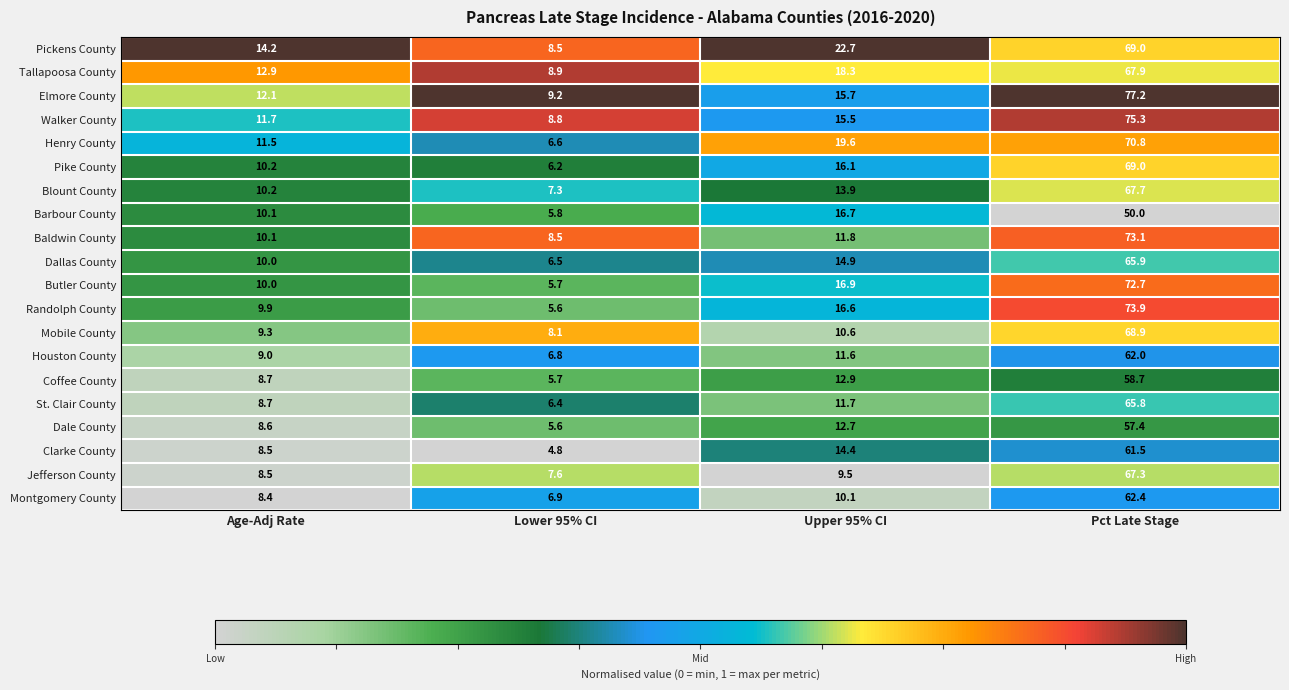

The value of Jefferson County at Age-Adj Rate is 14.5. True or false?

False